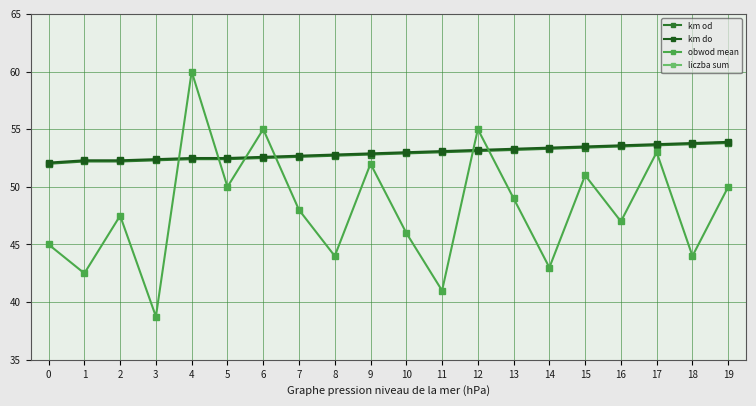

What is the value of the liczba sum point at the 6th from the left?

4.0